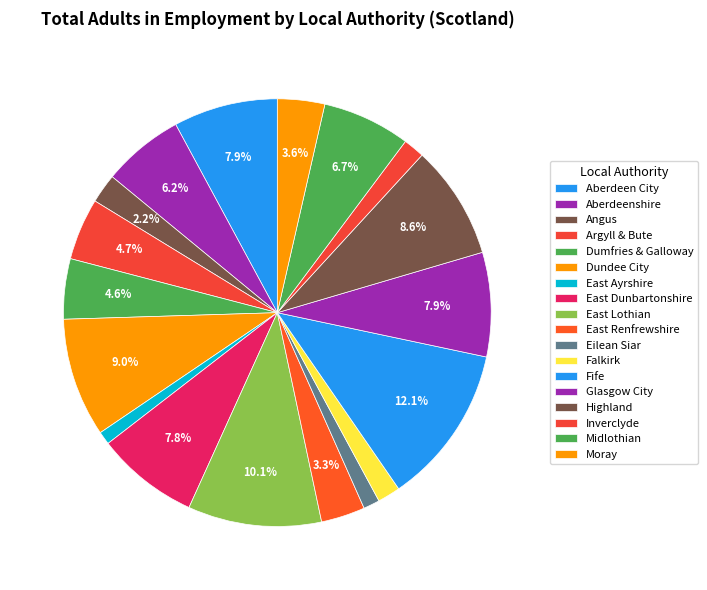

To the nearest percent, what percentage of the pie is East Lothian?

10%